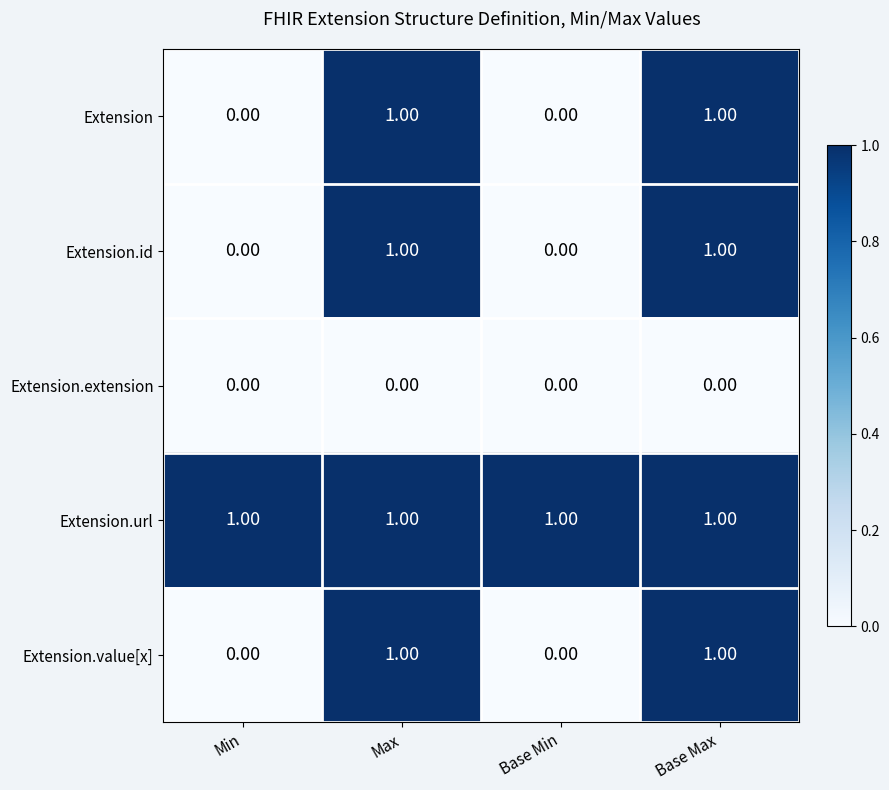

How many distinct data groups are displayed?

5